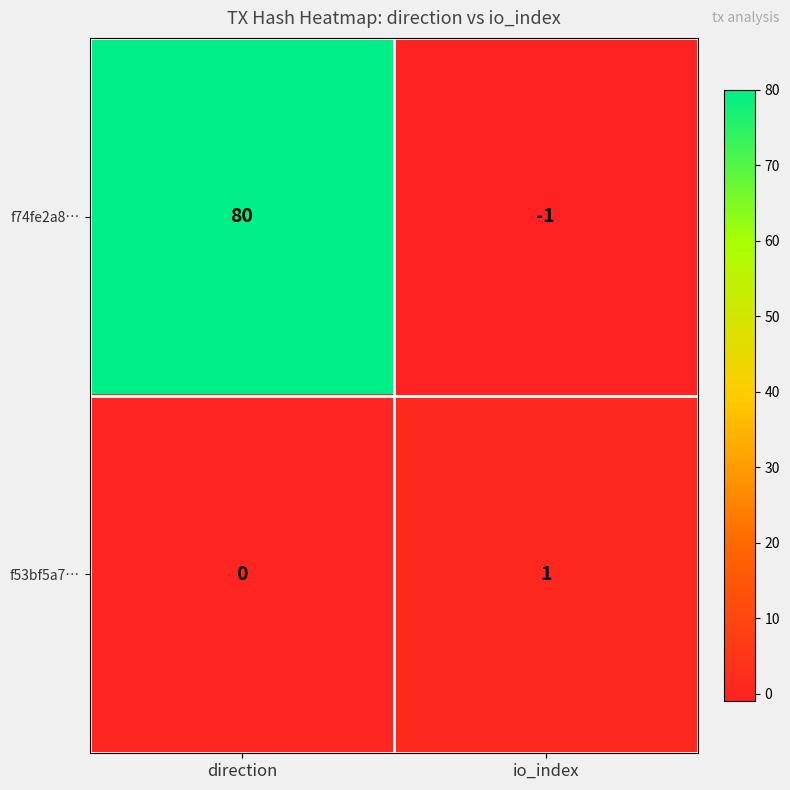

What is the average value of the f74fe2a8… series?

40